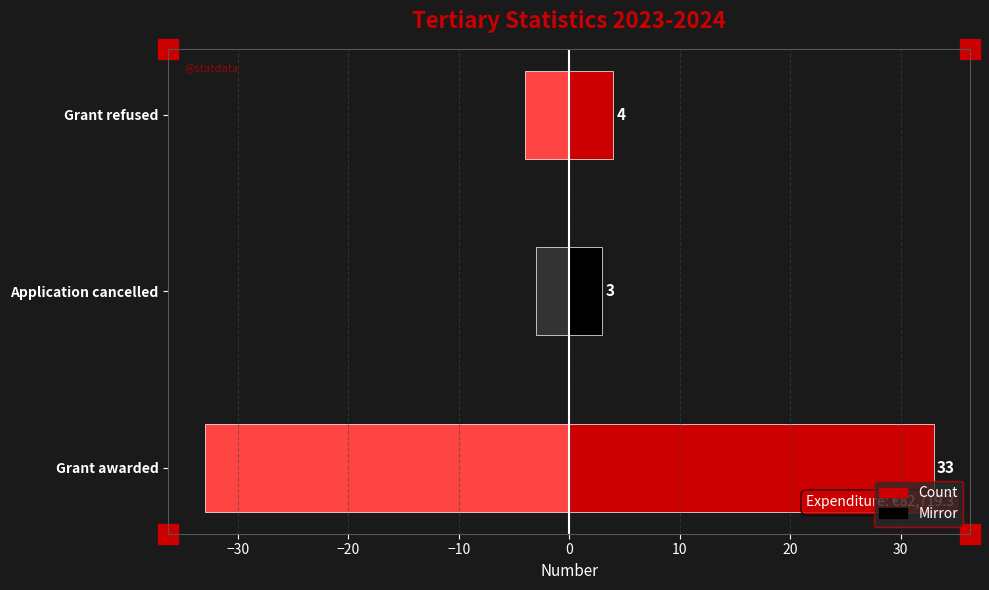

Rank the series by their average value, from highest to lowest.

Count, Mirror